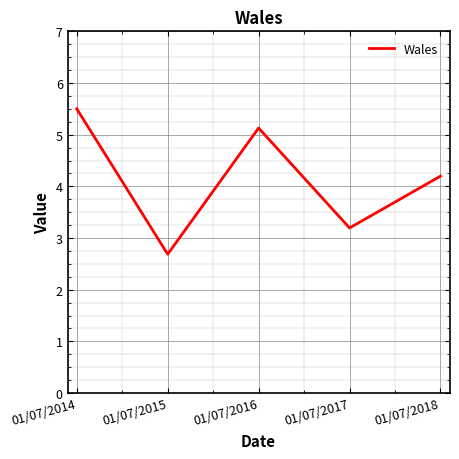

What is the average value?

4.1